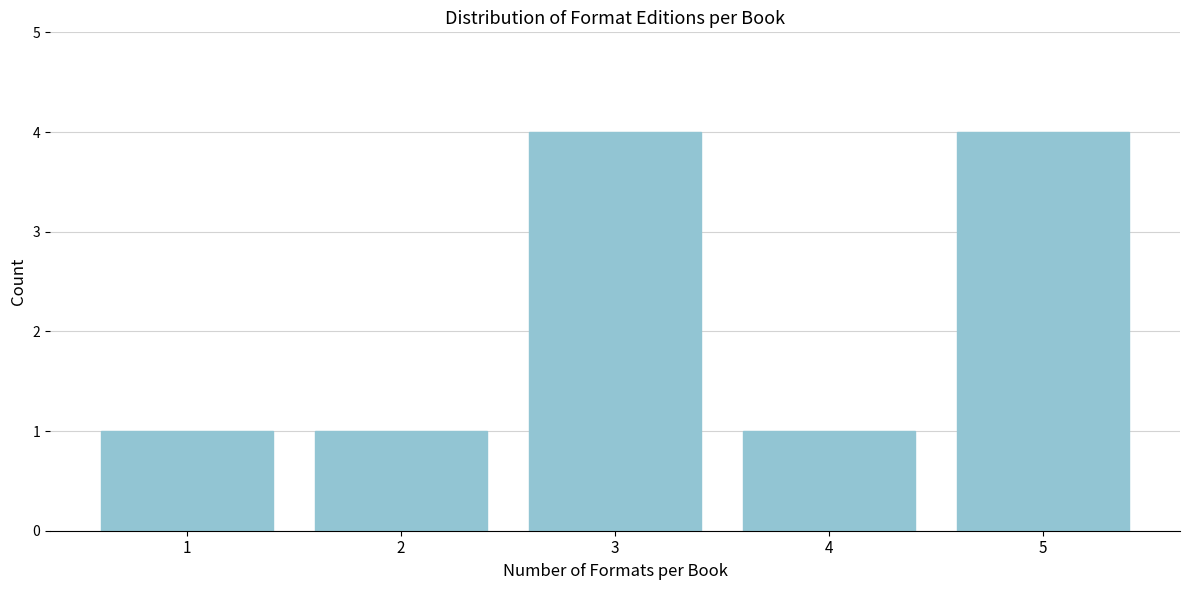

Reading left to right, list all the values displayed in this chart.

1	1	4	1	4